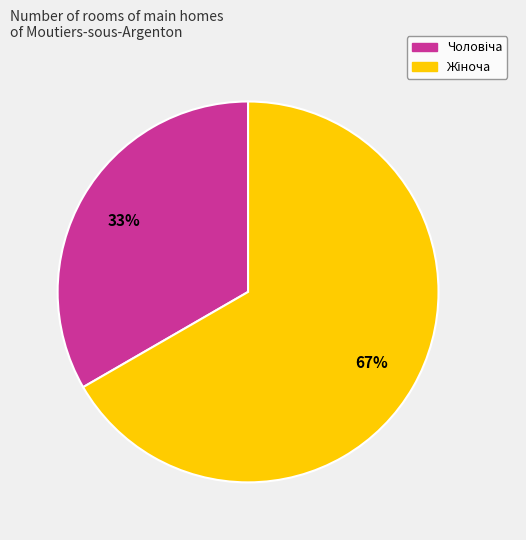

Is there a majority slice in this chart?

Yes